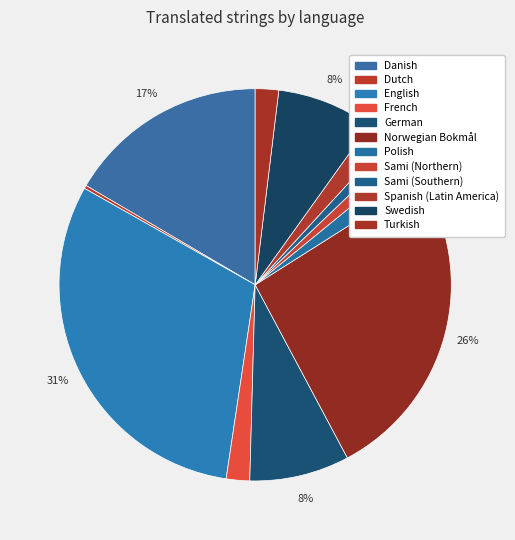

Rank the categories by value from highest to lowest.

English, Norwegian Bokmål, Danish, German, Swedish, French, Polish, Spanish (Latin America), Turkish, Sami (Northern), Sami (Southern), Dutch